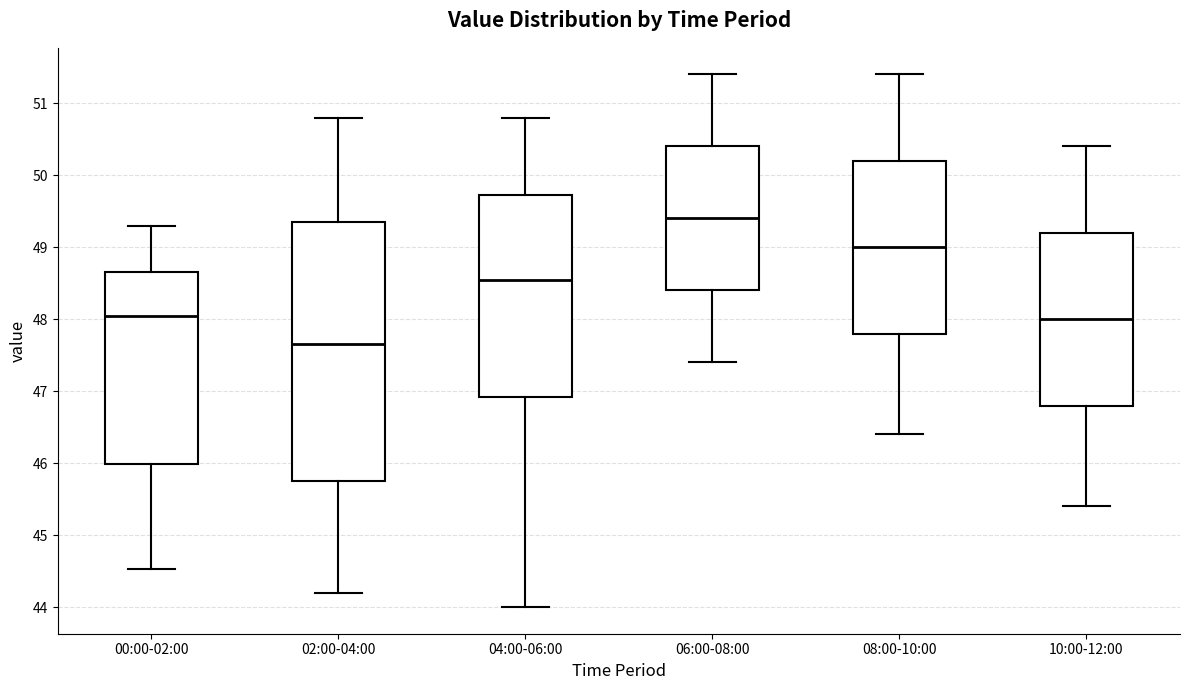

Which box is the tallest, from its lower edge to its upper edge?

02:00-04:00